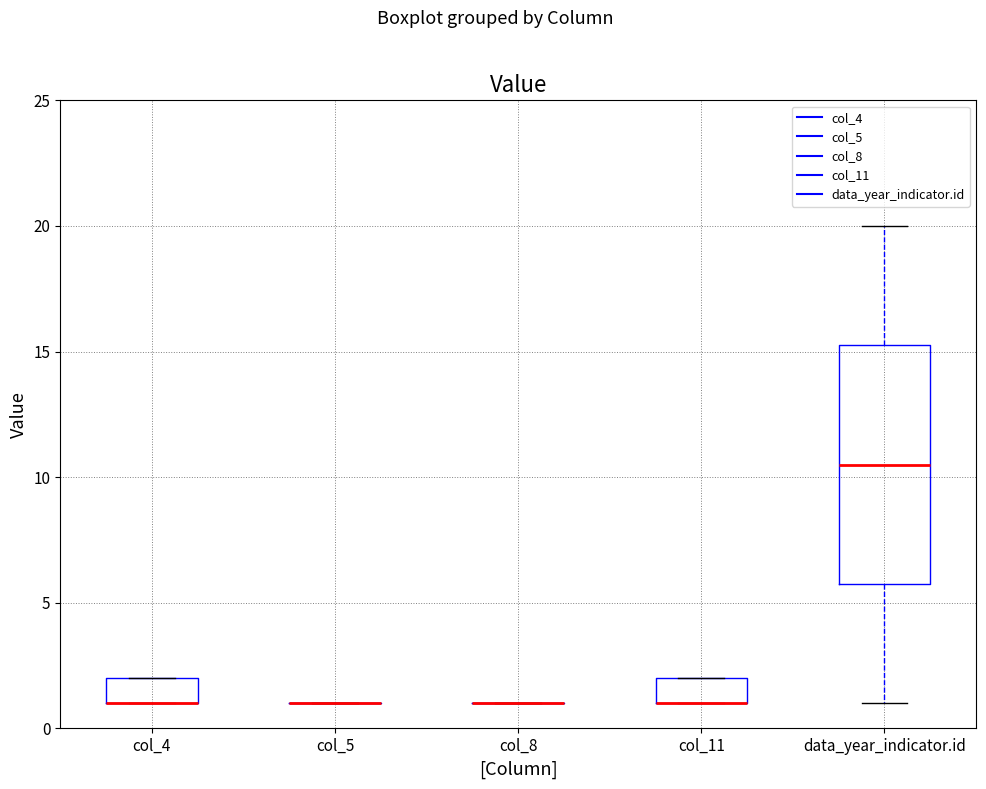

Which box is the tallest, from its lower edge to its upper edge?

data_year_indicator.id